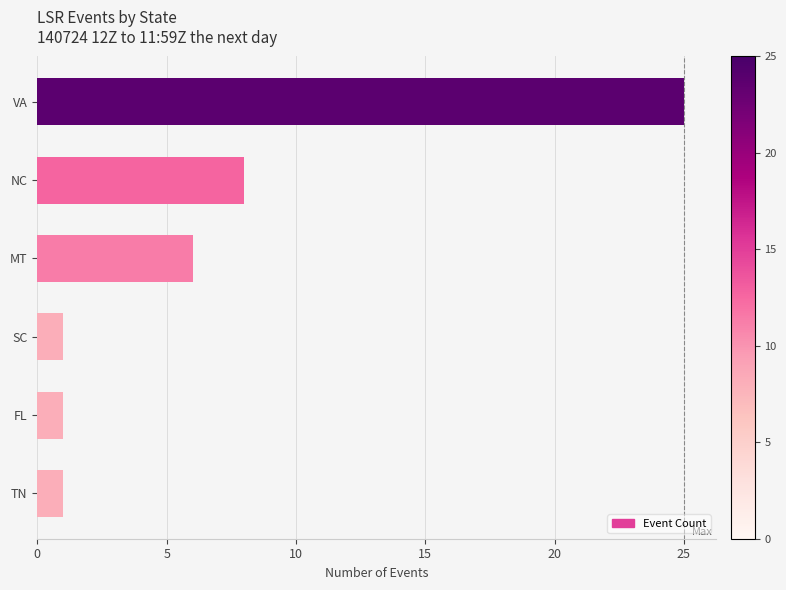

The chart shows a value of 8 at NC. True or false?

True